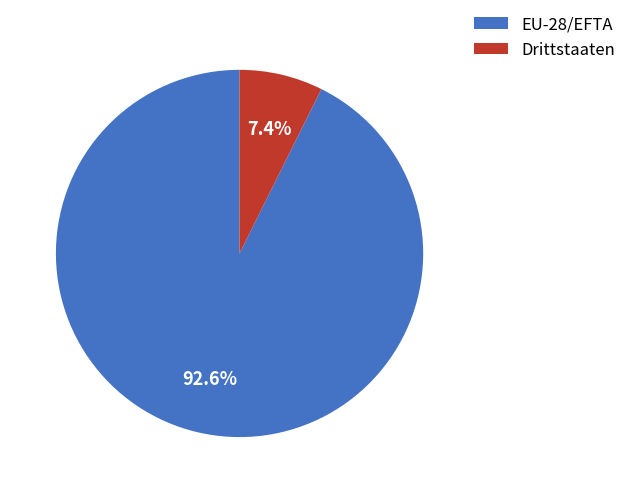

To the nearest percent, what portion does Drittstaaten represent?

7%